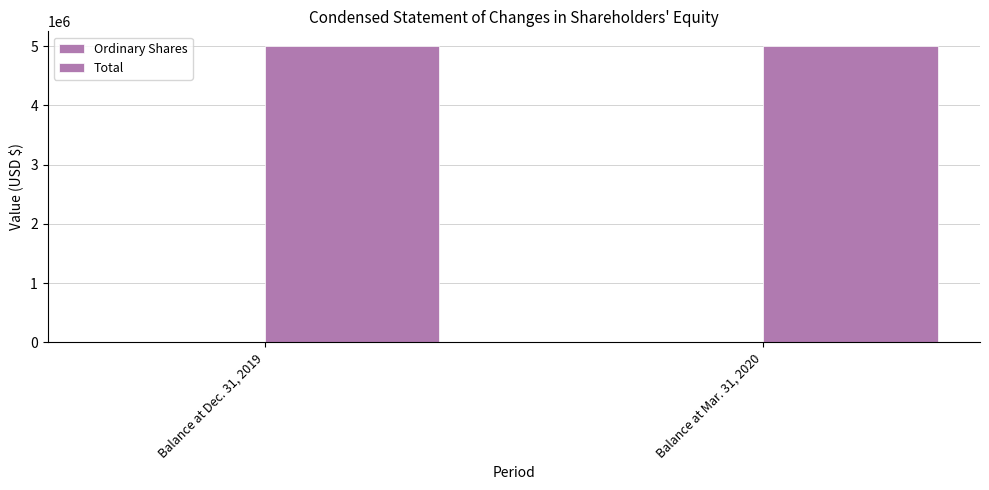

Read the Total value at Balance at Dec. 31, 2019.

5000001